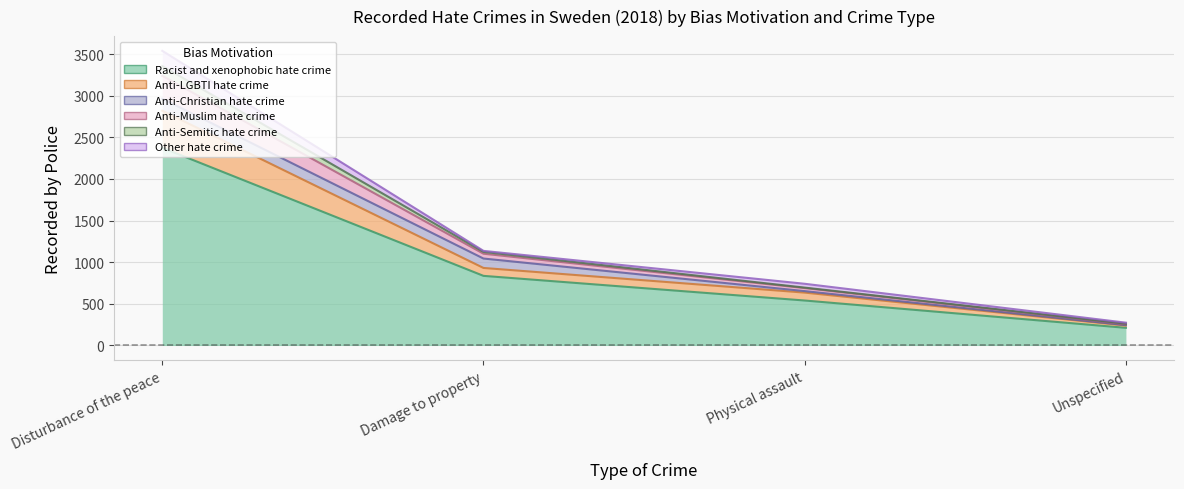

True or false: Anti-Muslim hate crime and Racist and xenophobic hate crime cross at least once.

False